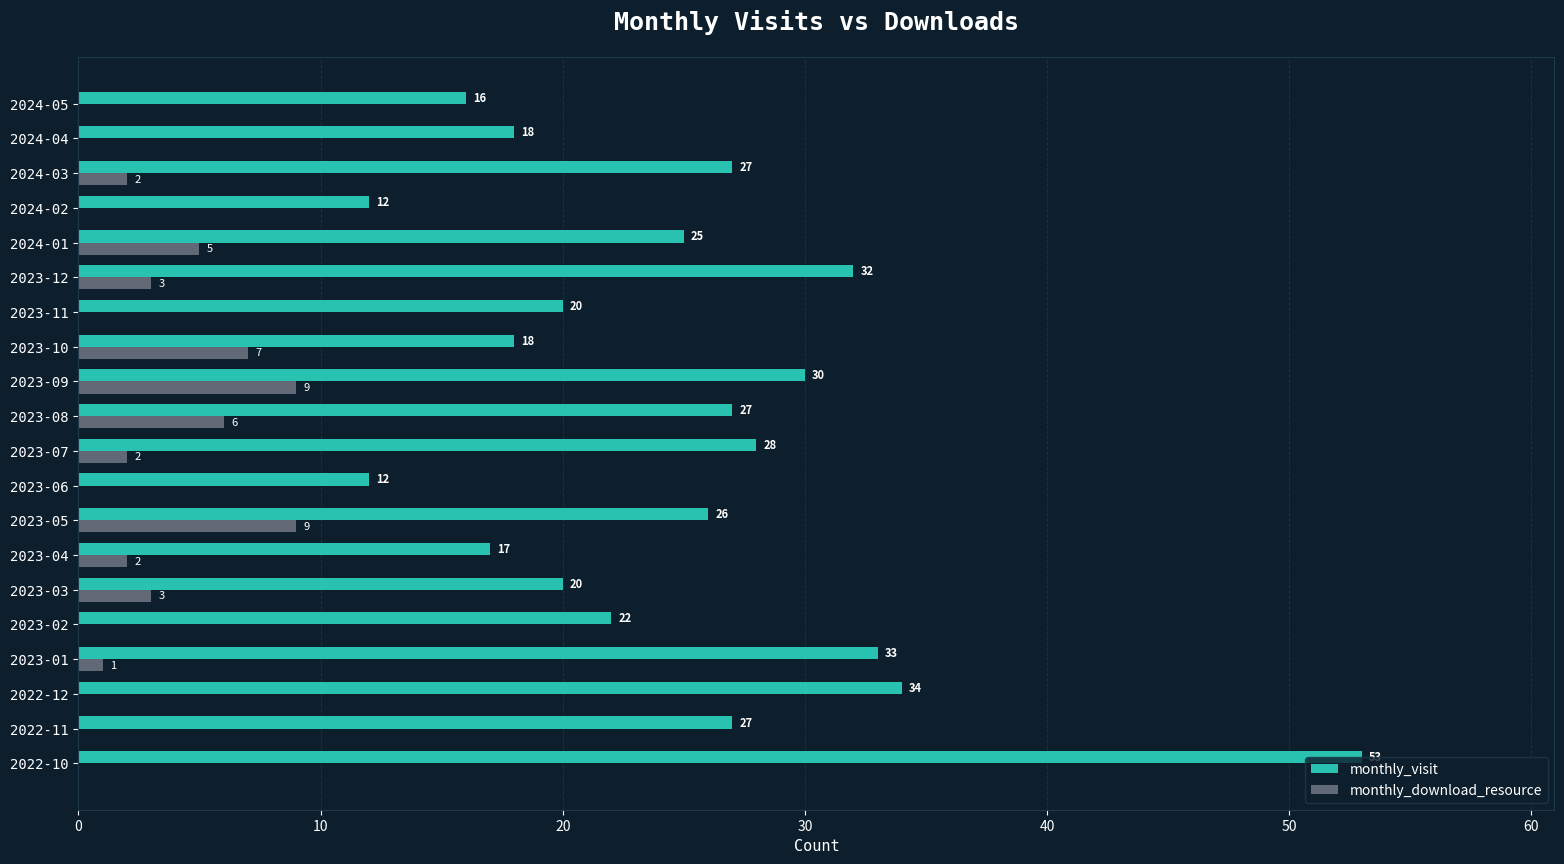

What is the total value across all series at 2024-05?

16